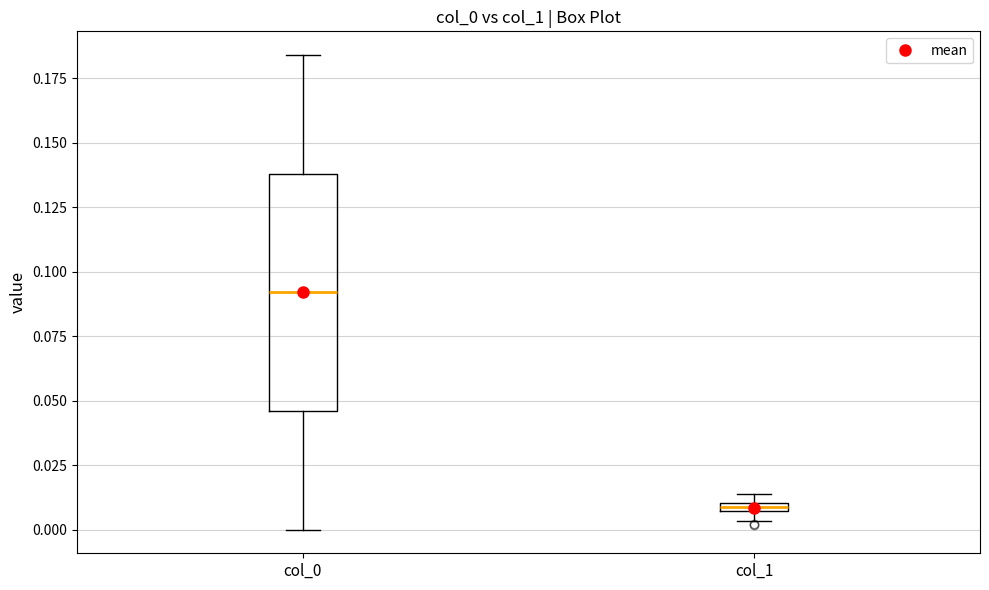

Which box is the tallest, from its lower edge to its upper edge?

col_0